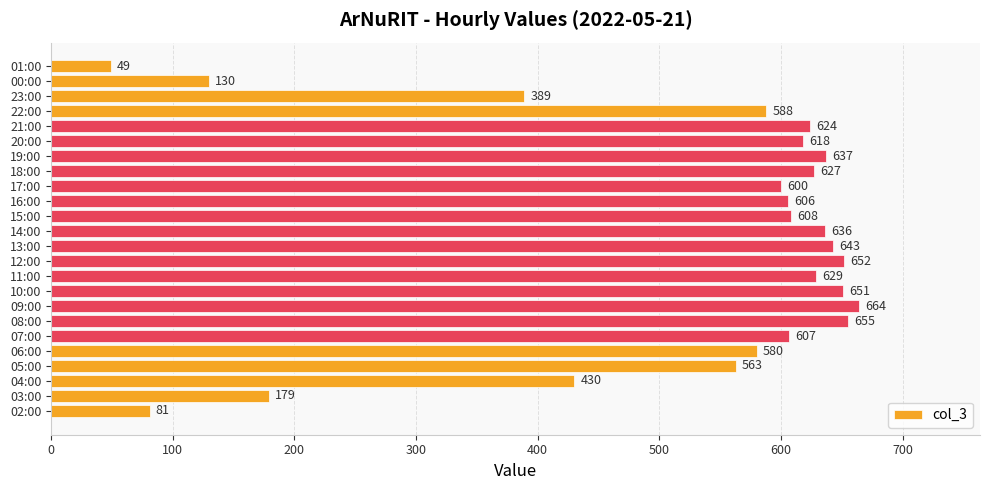

Where is the data nearest to the value 356?

23:00